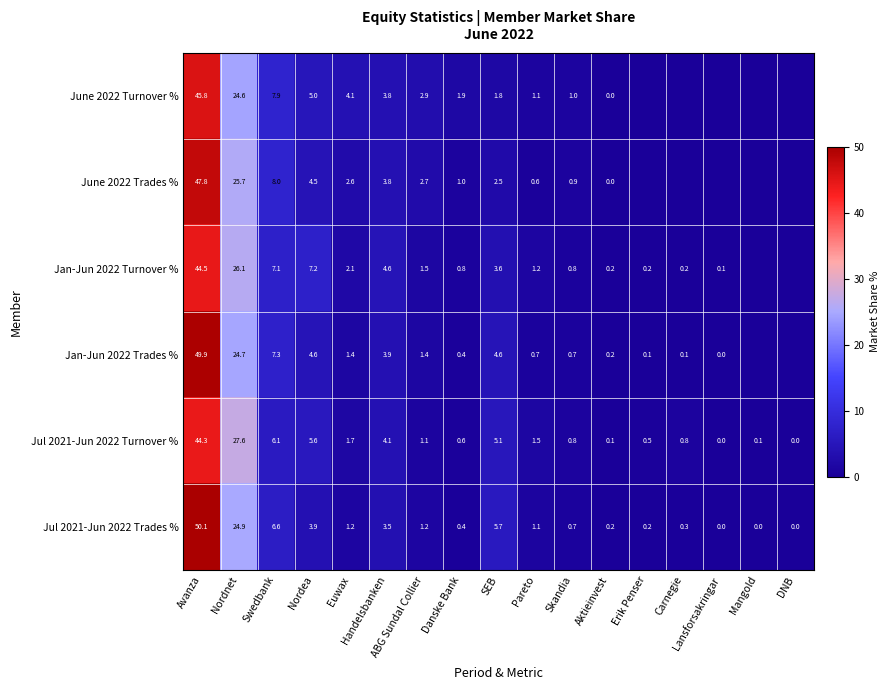

What is the difference between the Jul 2021-Jun 2022 Turnover % values at Swedbank and Avanza?

38.2